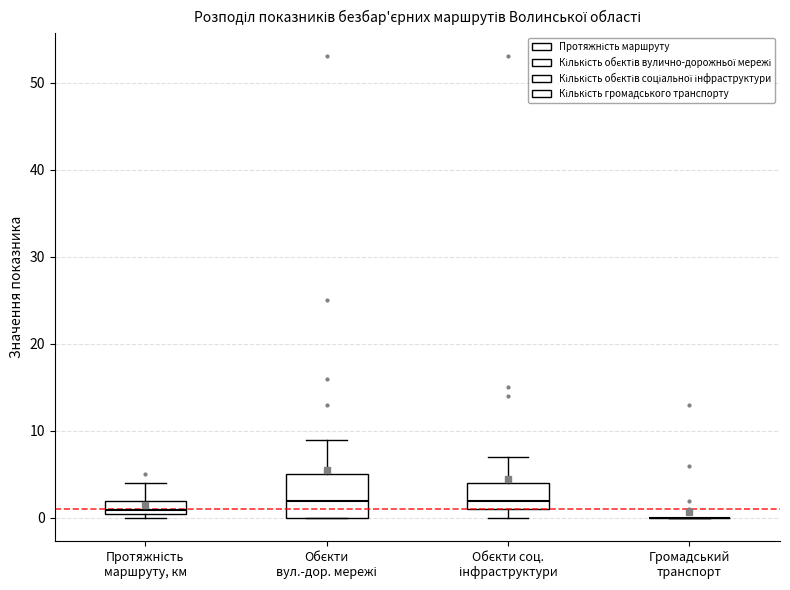

Reading left to right, read every box against the y-axis: the position of its median line, the range the box covers, and the ends of its whiskers. The values are not printed on the chart, so give them approximately, as read against the axis.

Протяжність маршруту, км: median 1 (just above the box's lower edge), box 1 to 2, whiskers 0 to 4
Обєкти вул.-дор. мережі: median 2, box 0 to 5, whiskers 0 to 9
Обєкти соц. інфраструктури: median 2, box 1 to 4, whiskers 0 to 7
Громадський транспорт: box collapsed to a line at 0, whiskers 0 to 0